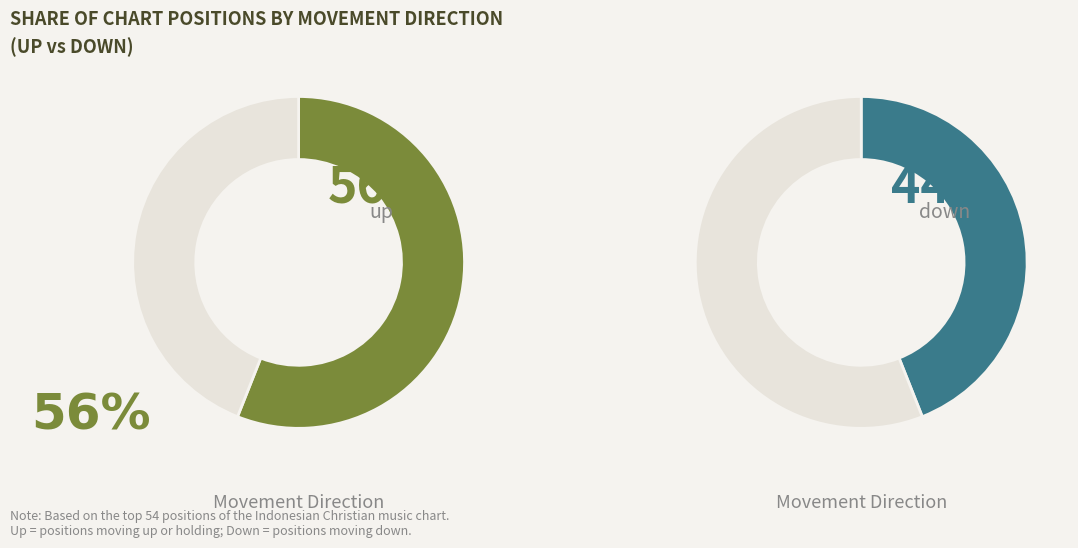

Is up the majority of the pie?

Yes